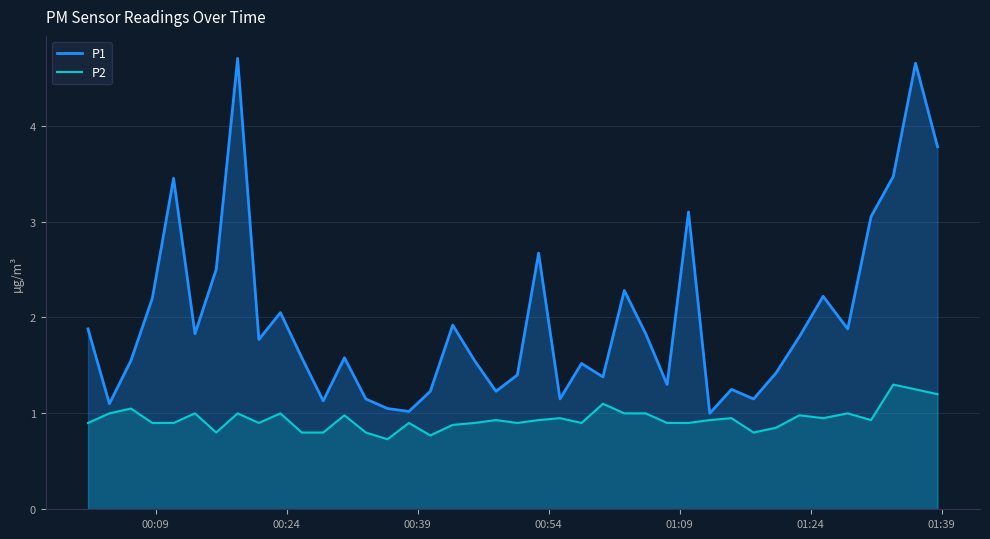

What are all the series names shown in the legend?

P1, P2